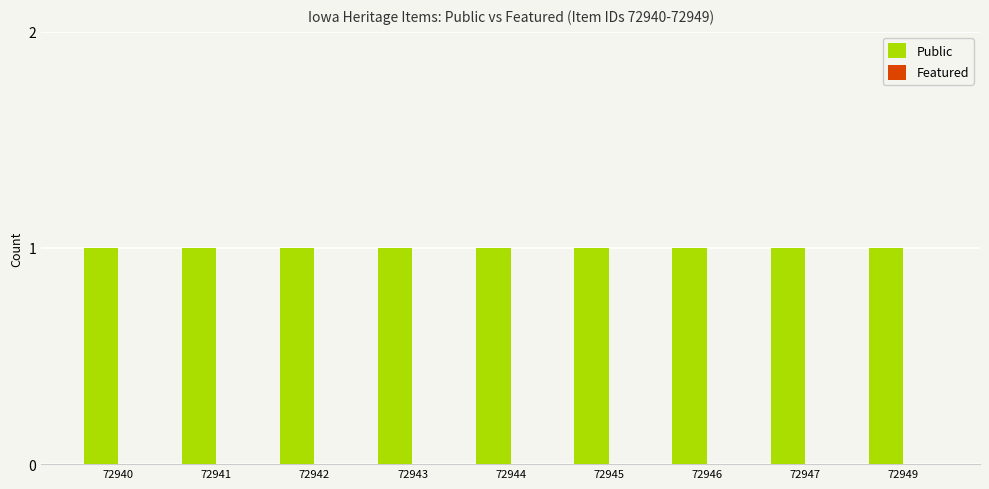

What is the total value across all series at 72940?

1